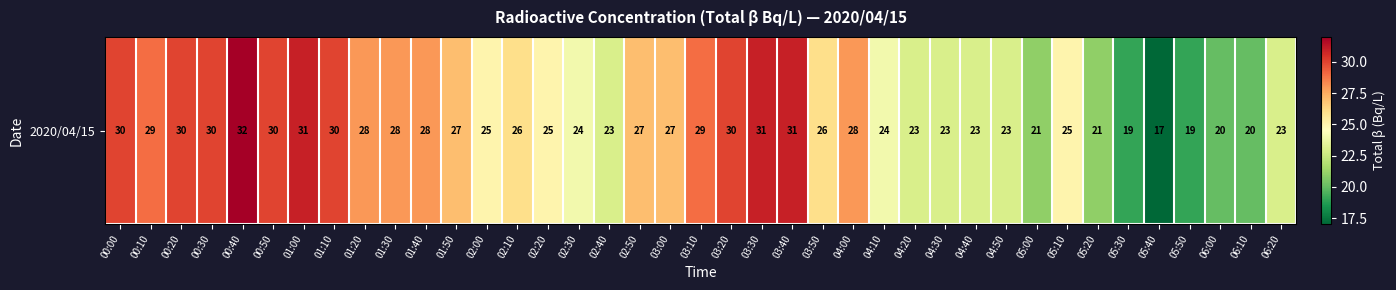

How many data points are less than 26?

18